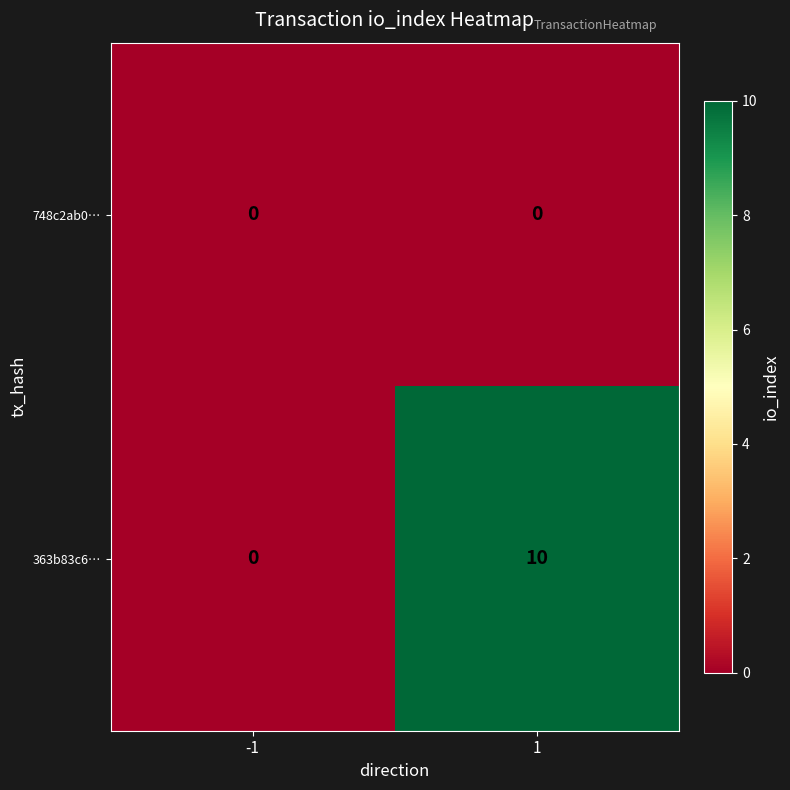

Reading left to right, what are all the values shown in this chart?

748c2ab0…: 0	0
363b83c6…: 0	10